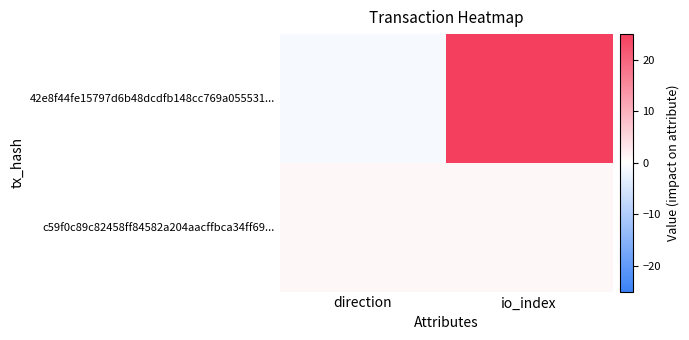

Rank the series at io_index from highest to lowest value.

42e8f44fe15797d6b48dcdfb148cc769a055531..., c59f0c89c82458ff84582a204aacffbca34ff69...